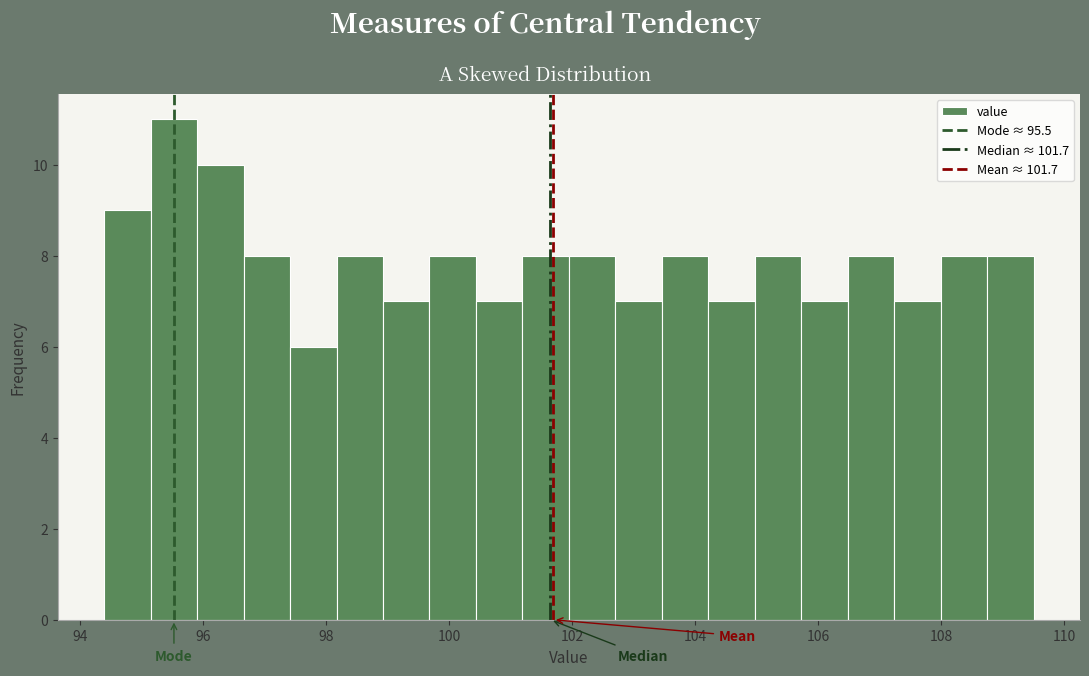

Around what value on the x-axis is the tallest bar? Give the approximate position of its centre, as read against the axis.

95.6